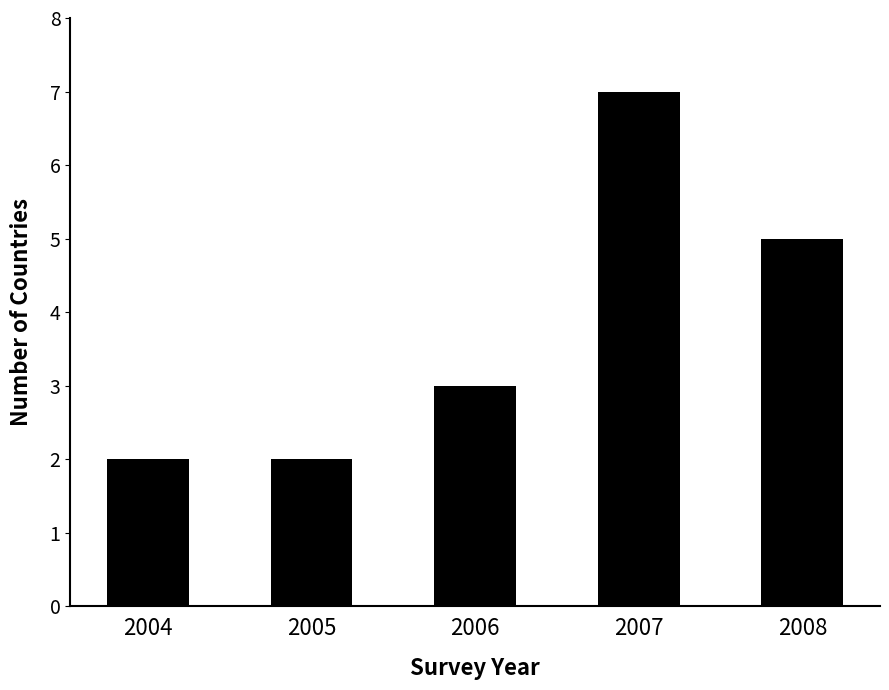

The value at 2005 is 2. True or false?

True